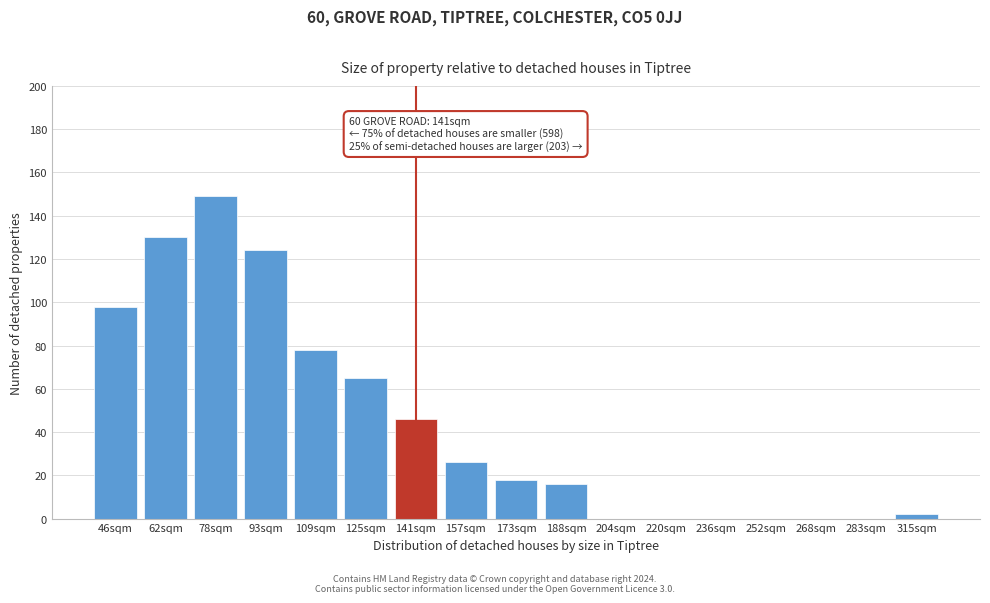

Reading left to right, list all the values displayed in this chart.

46sqm=98	62sqm=130	78sqm=149	93sqm=124	109sqm=78	125sqm=65	141sqm=46	157sqm=26	173sqm=18	188sqm=16	204sqm=0	220sqm=0	236sqm=0	252sqm=0	268sqm=0	283sqm=0	315sqm=2